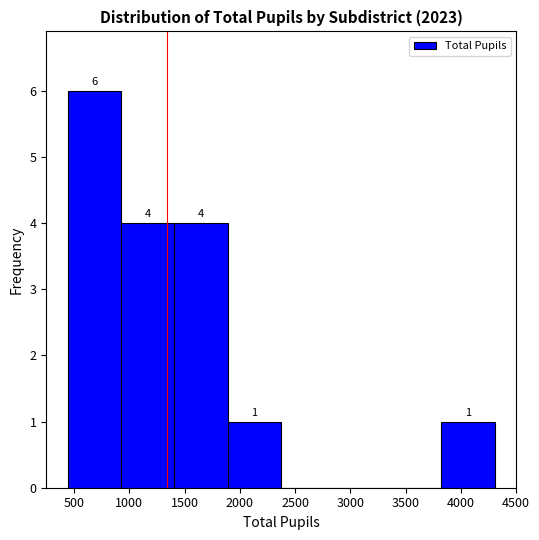

Which range on the x-axis has the tallest bar?

450 to 900